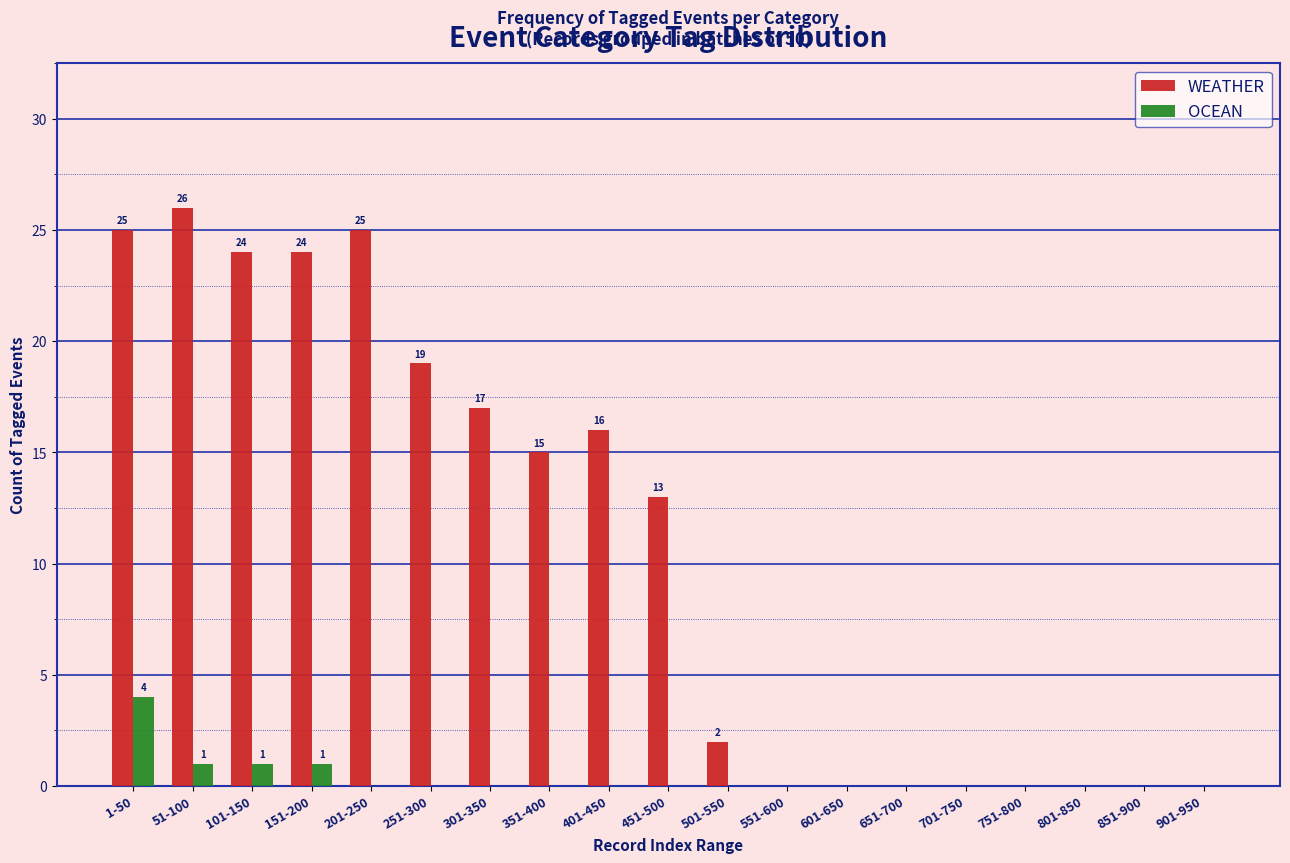

At which category is the sum across all series the highest?

1-50